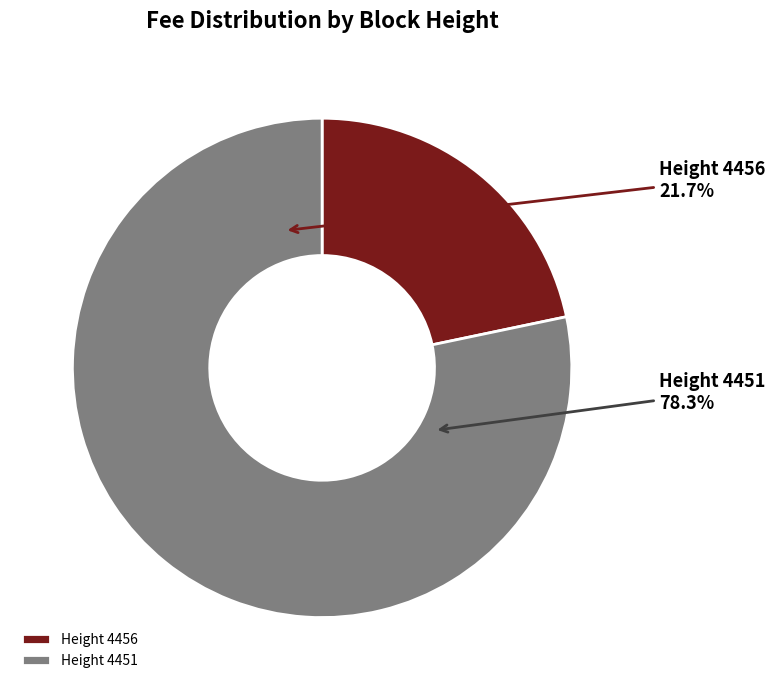

To the nearest percent, what portion does 4451 represent?

78%